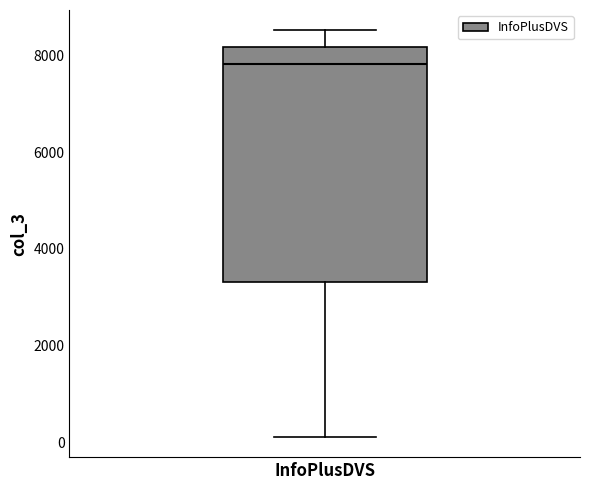

Transcribe this box plot: give where the median line is, the range the box spans, and where the two whiskers end, as read against the y-axis. The values are not printed on the chart, so give them approximately, as read against the axis.

median 7800, box 3400 to 8200, whiskers 200 to 8600